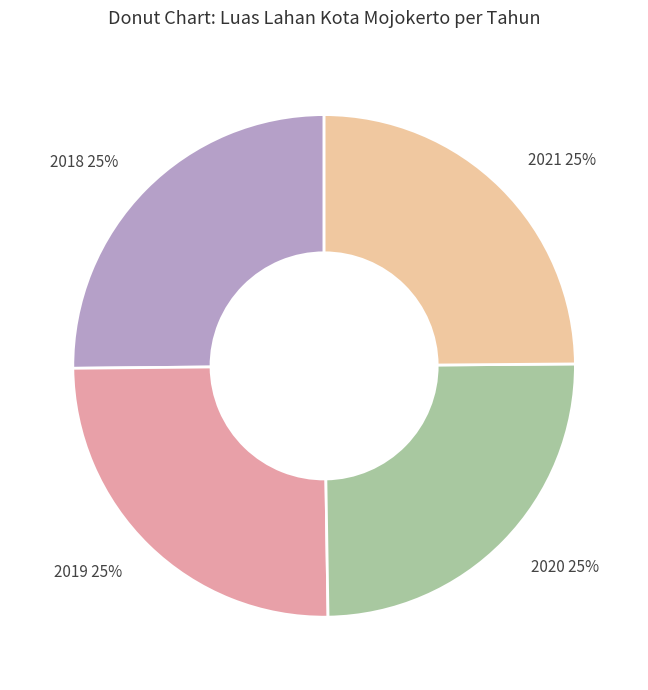

To the nearest percent, what is the combined percentage of 2020 and 2018?

50%